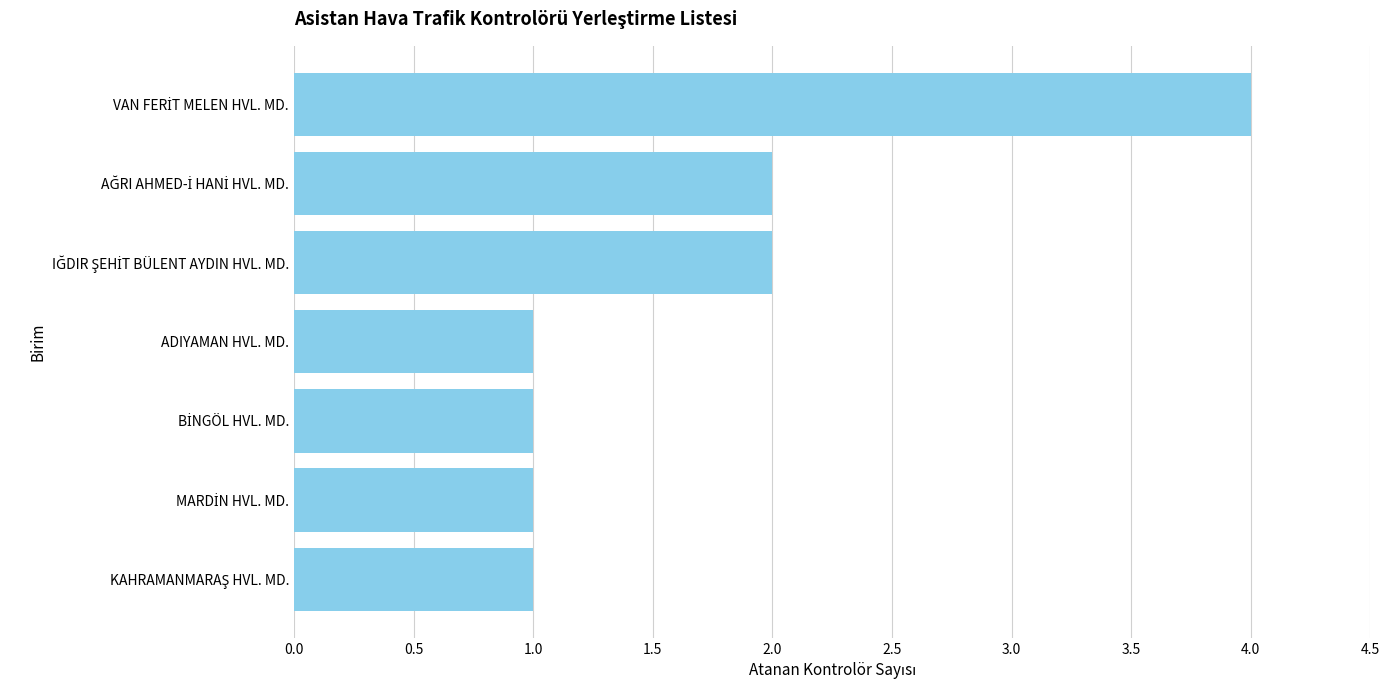

What is the difference between the maximum and minimum values?

3